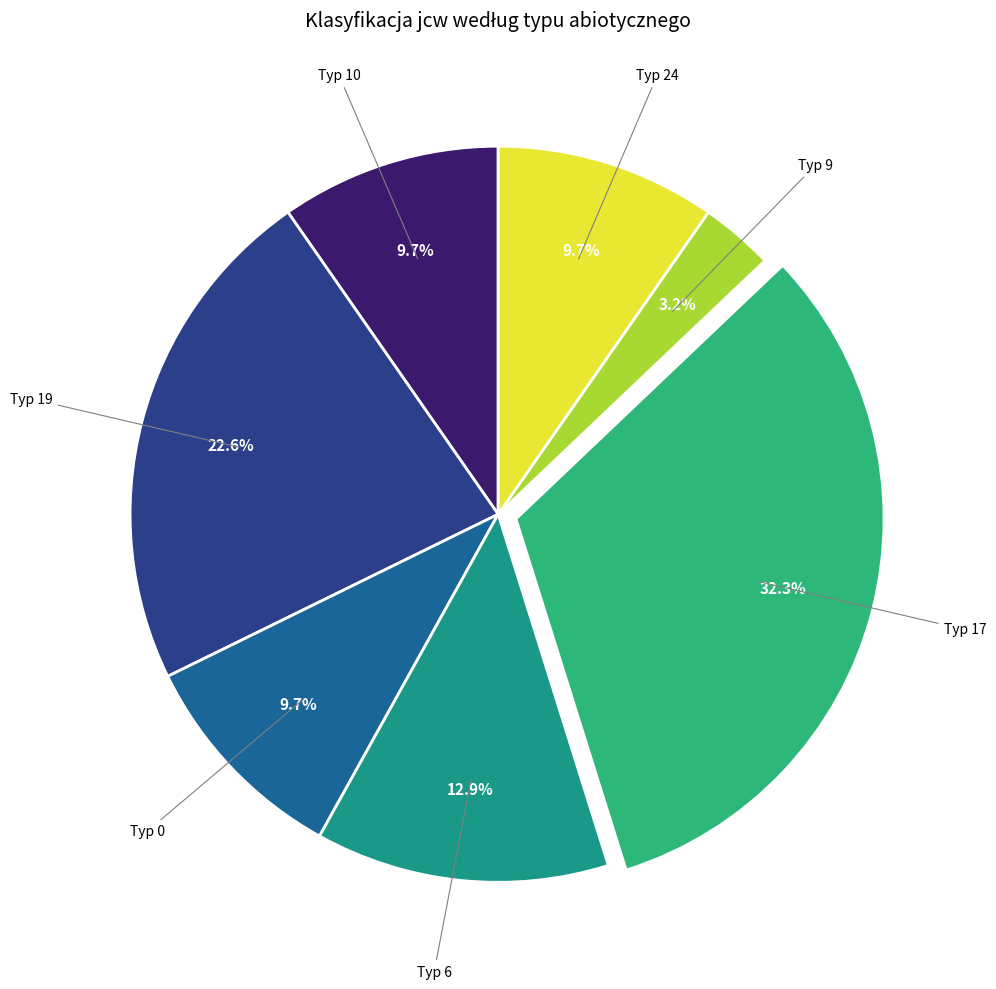

To the nearest percent, what is the average slice percentage?

14%